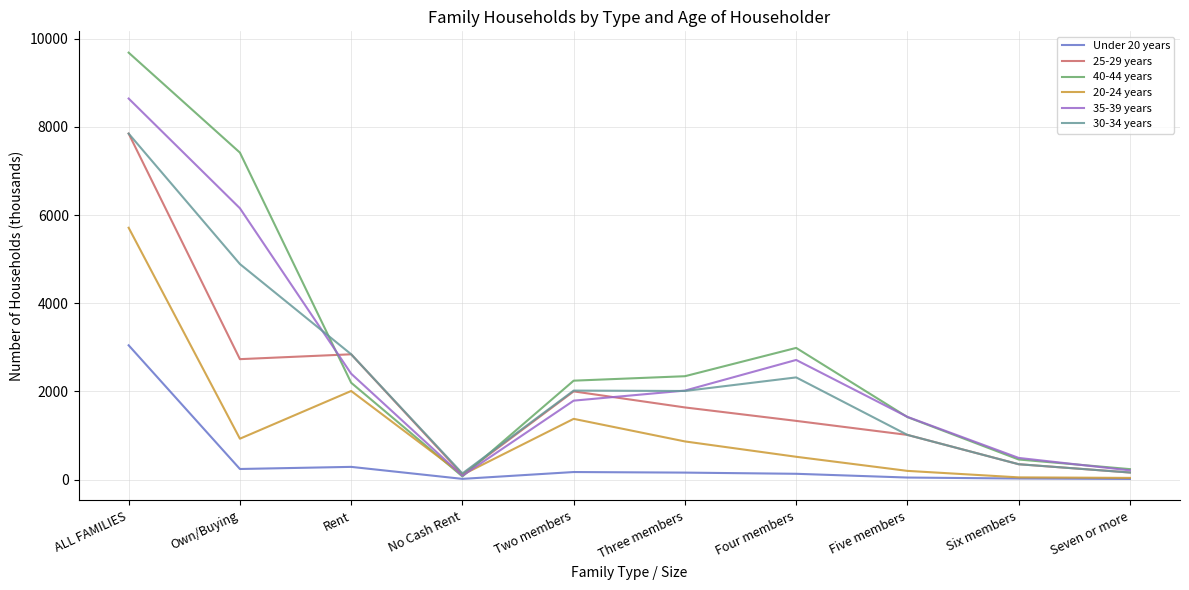

What is the spread (max minus min) of values at Own/Buying?

7175